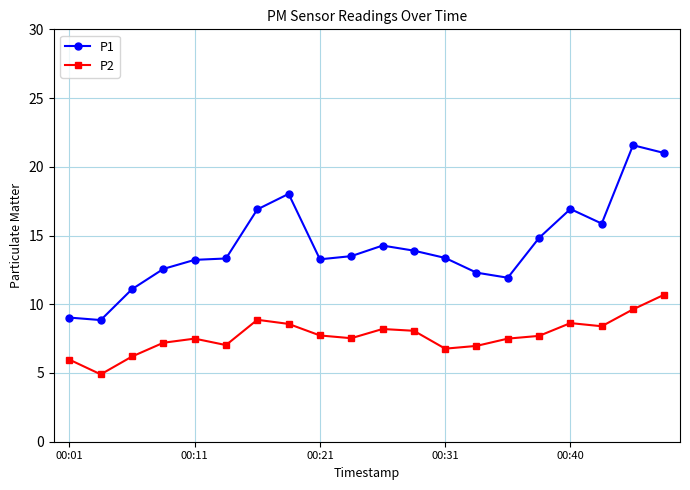

True or false: P2 and P1 intersect in this chart.

False